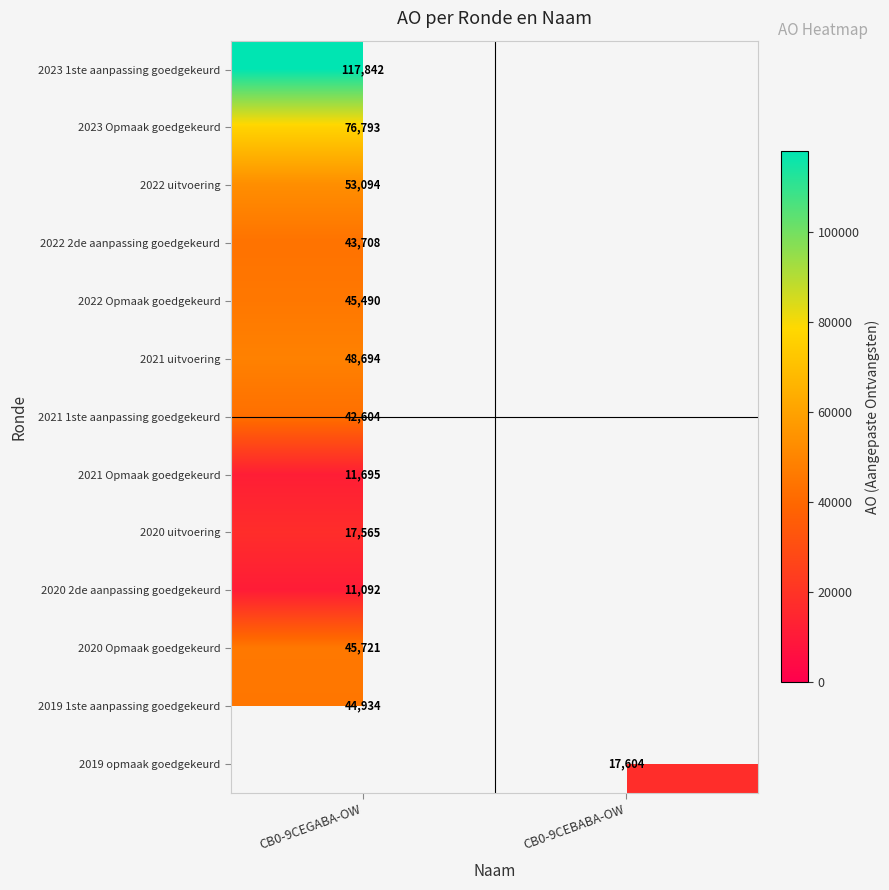

The value of 2022 2de aanpassing goedgekeurd at CB0-9CEGABA-OW is 24933. True or false?

False